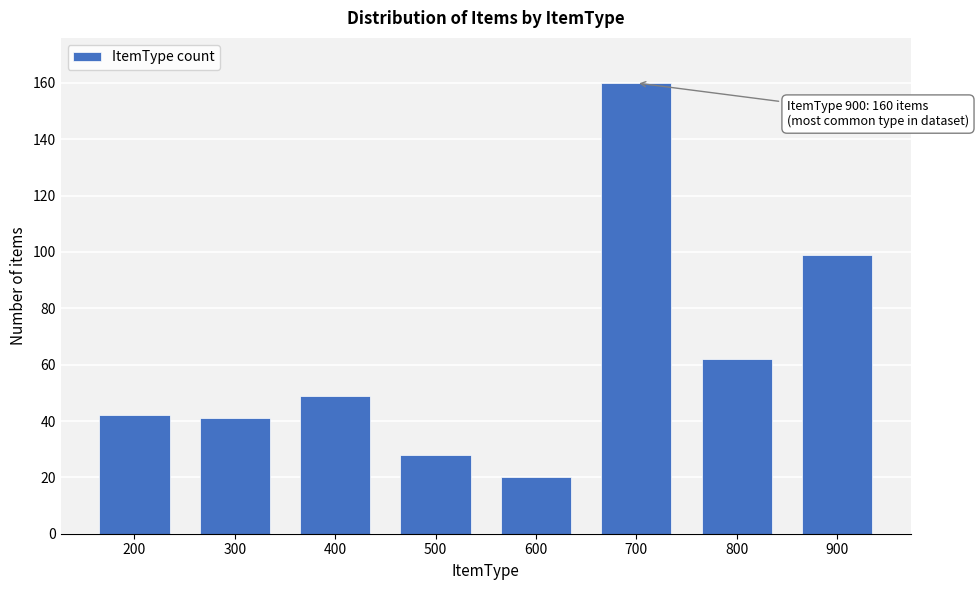

Reading left to right, what are all the values shown in this chart?

200=42	300=41	400=49	500=28	600=20	700=160	800=62	900=99